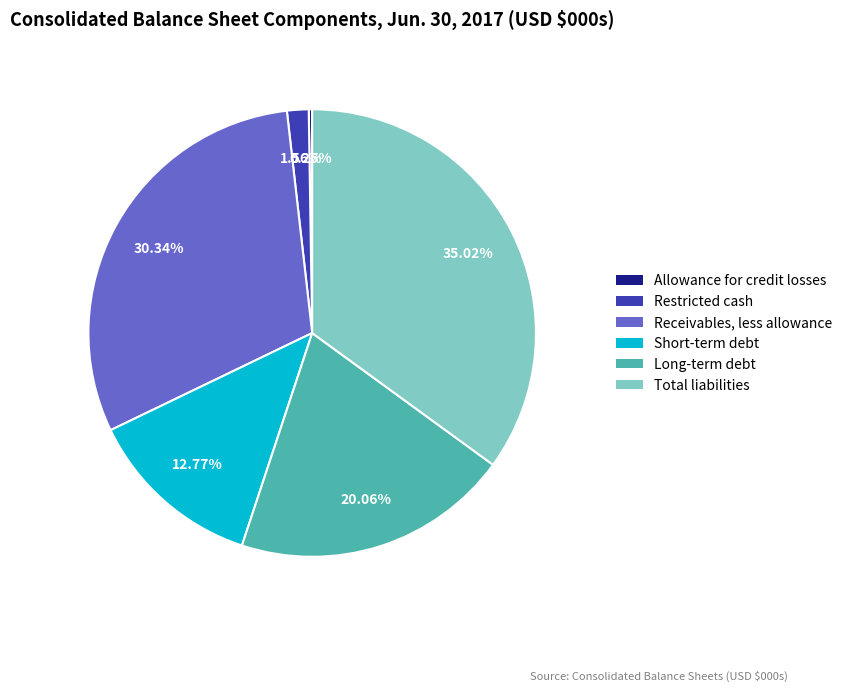

To the nearest percent, what is the difference between the Receivables, less allowance and Restricted cash slice percentages?

29%